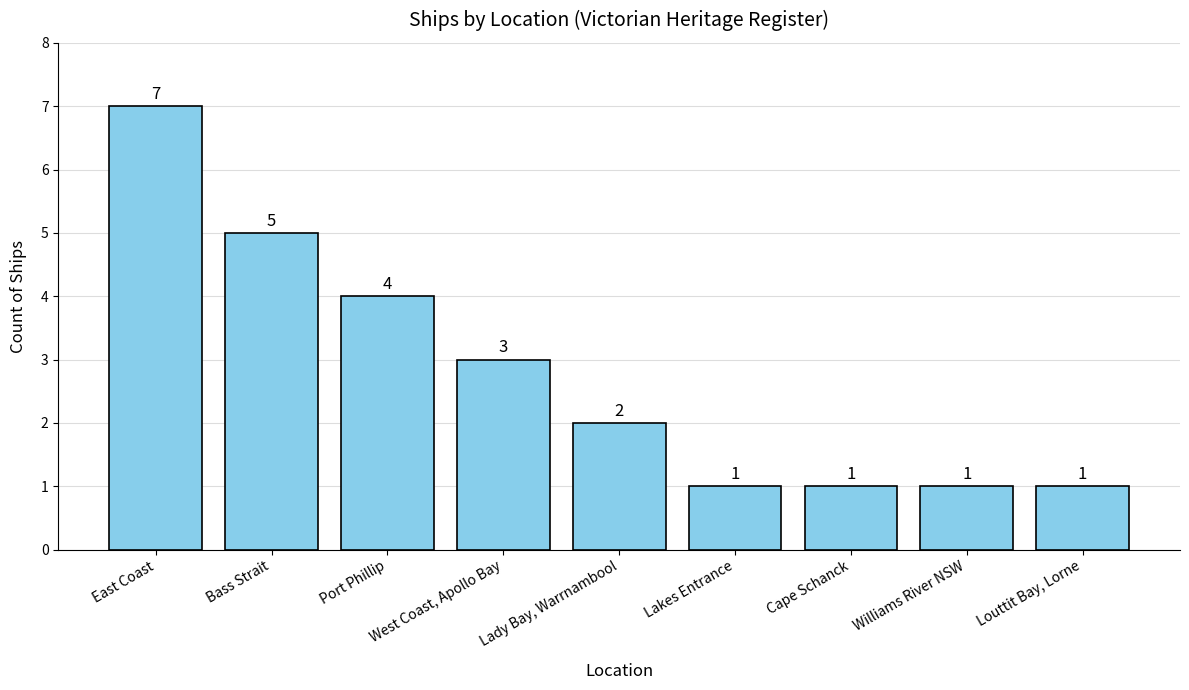

Which category has the highest value across all series?

East Coast